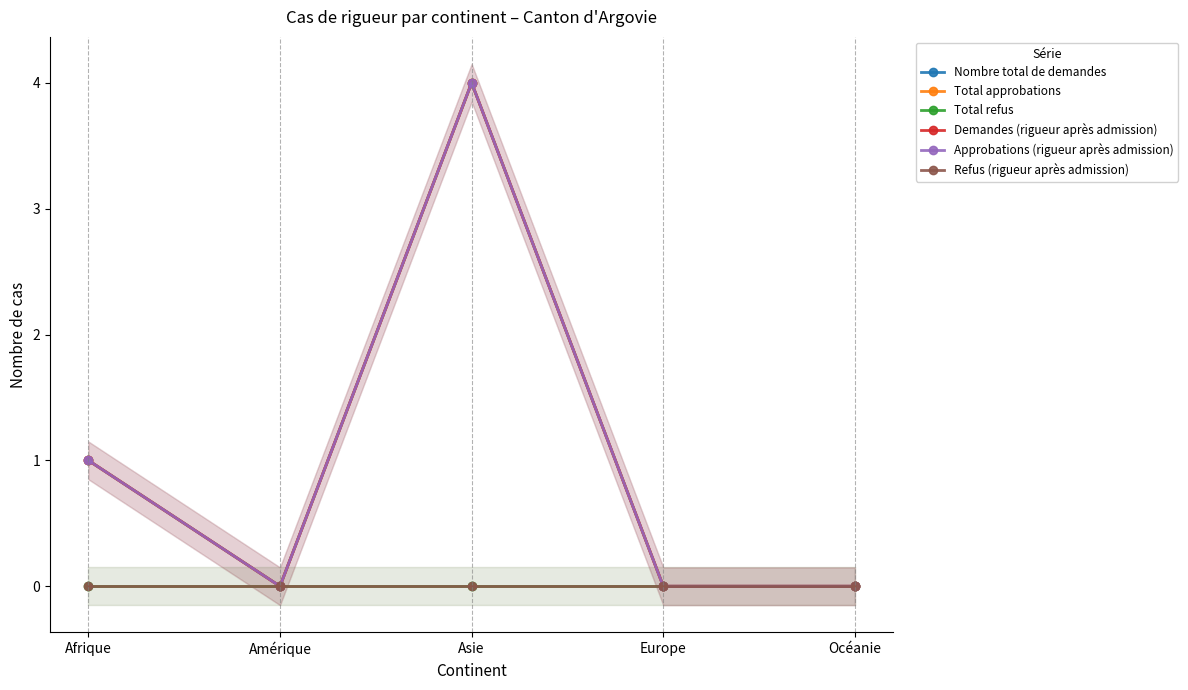

Which category has the lowest value in the Refus (rigueur après admission) series?

Afrique